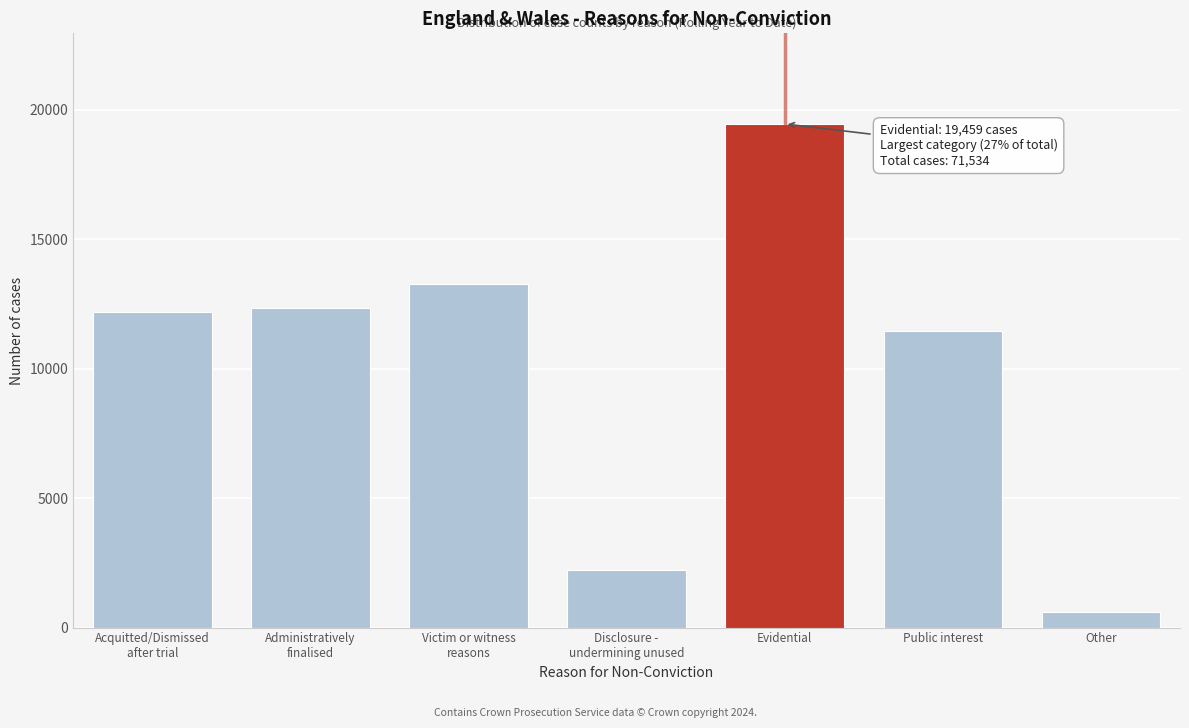

Reading left to right, extract all data points from this chart.

12184	12351	13261	2208	19459	11451	620